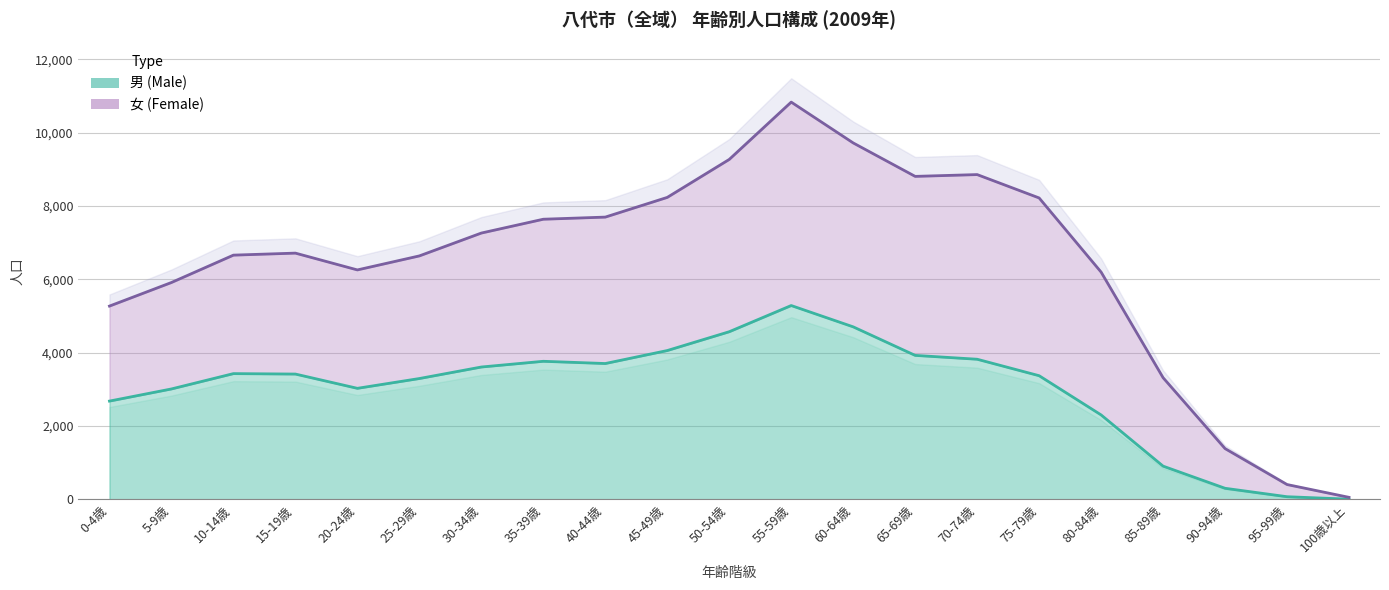

How many values in the 女 series are below 6716?

10